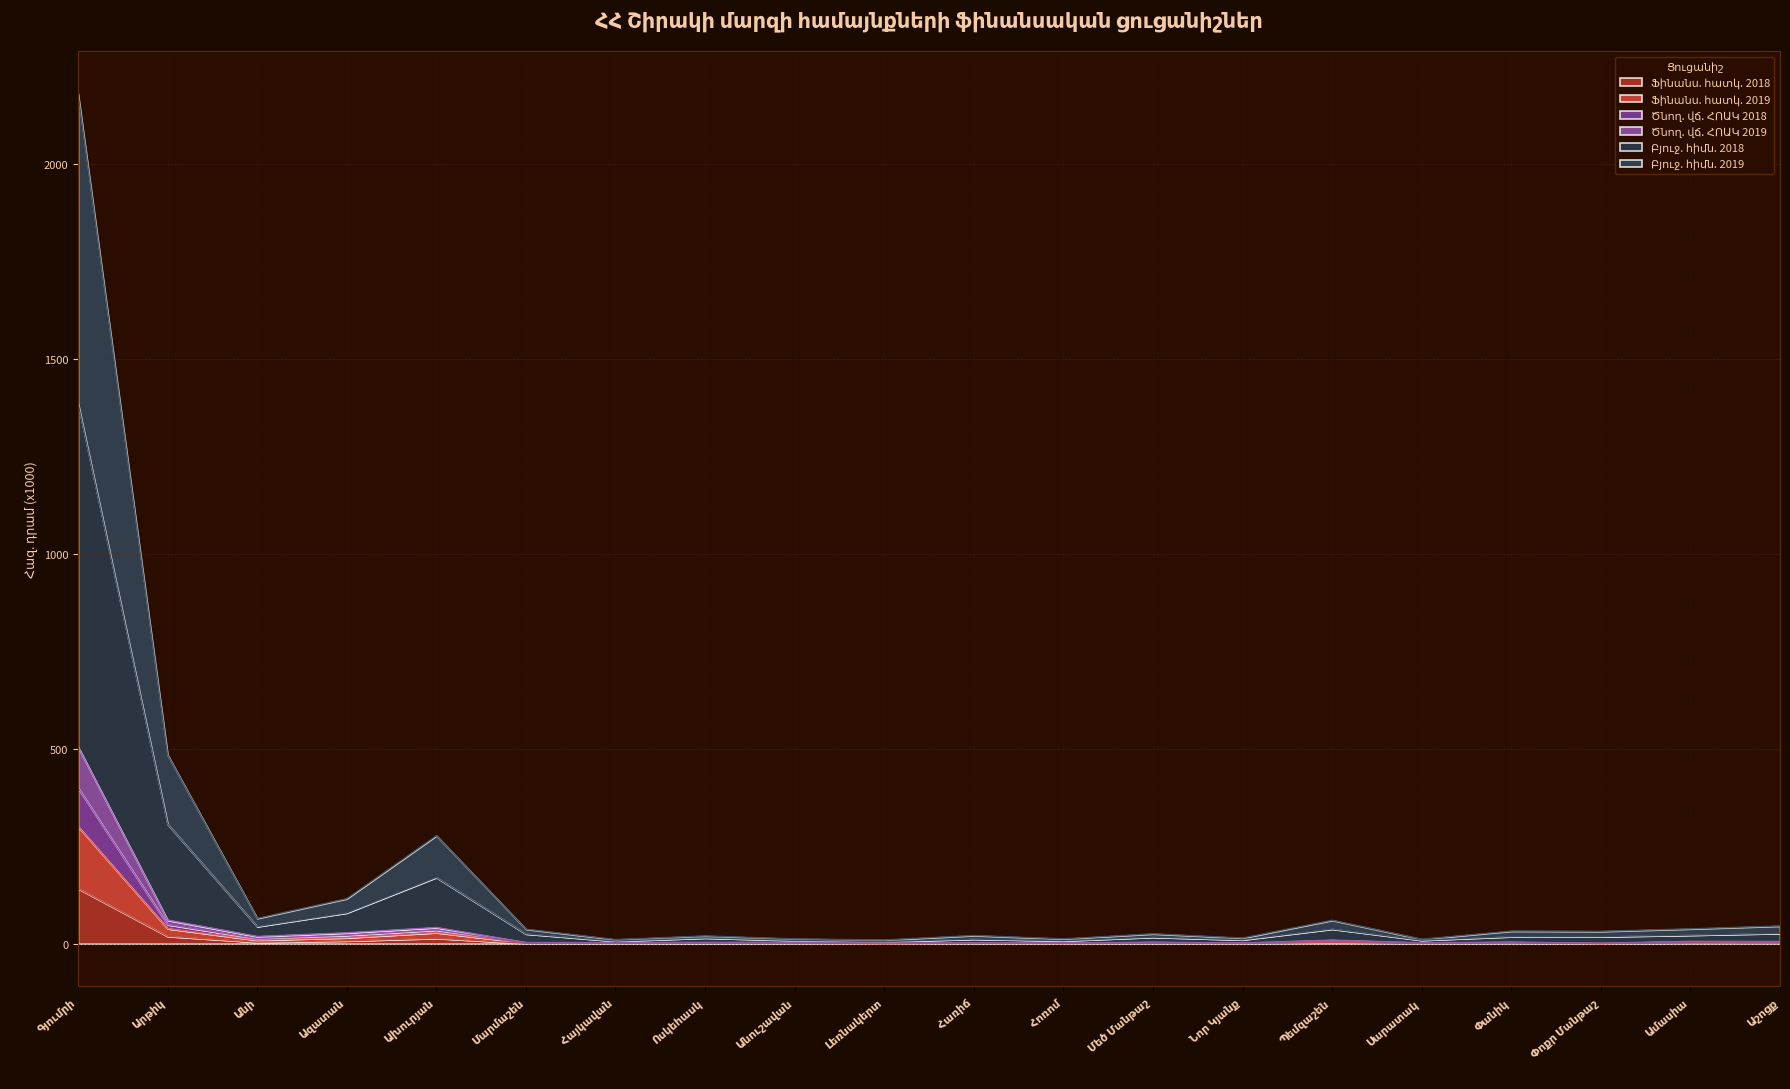

Between Գյումրի and Ոսկեհասկ, which series saw the biggest shift?

Բյուջ. հիմն. 2018